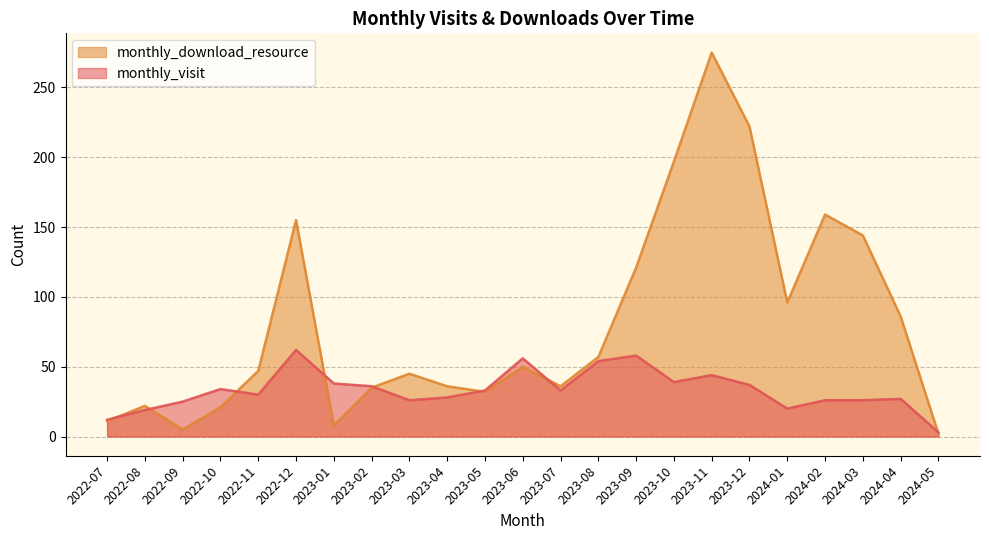

Count the number of data series in this chart.

2